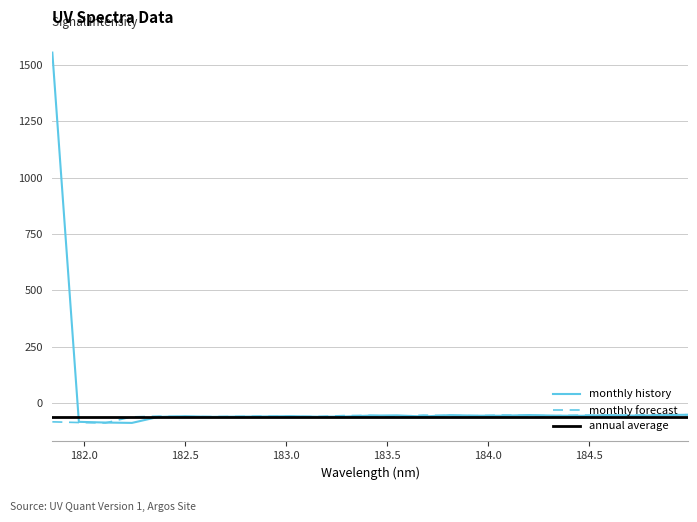

The value of monthly forecast at 181.8418 is -121.3. True or false?

False